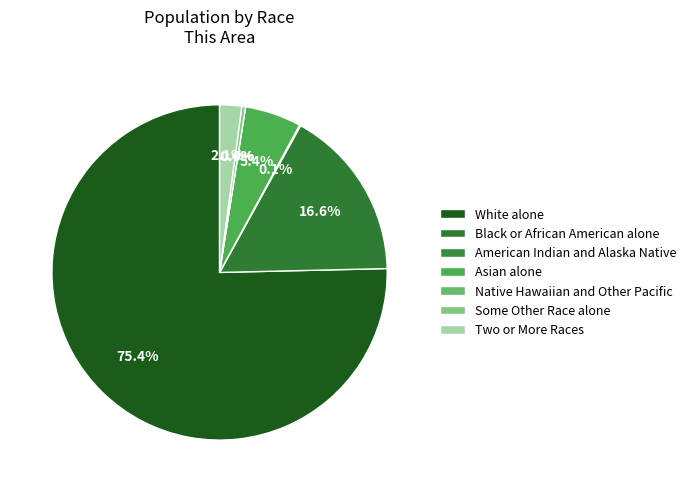

Does White alone represent more than half of the total?

Yes